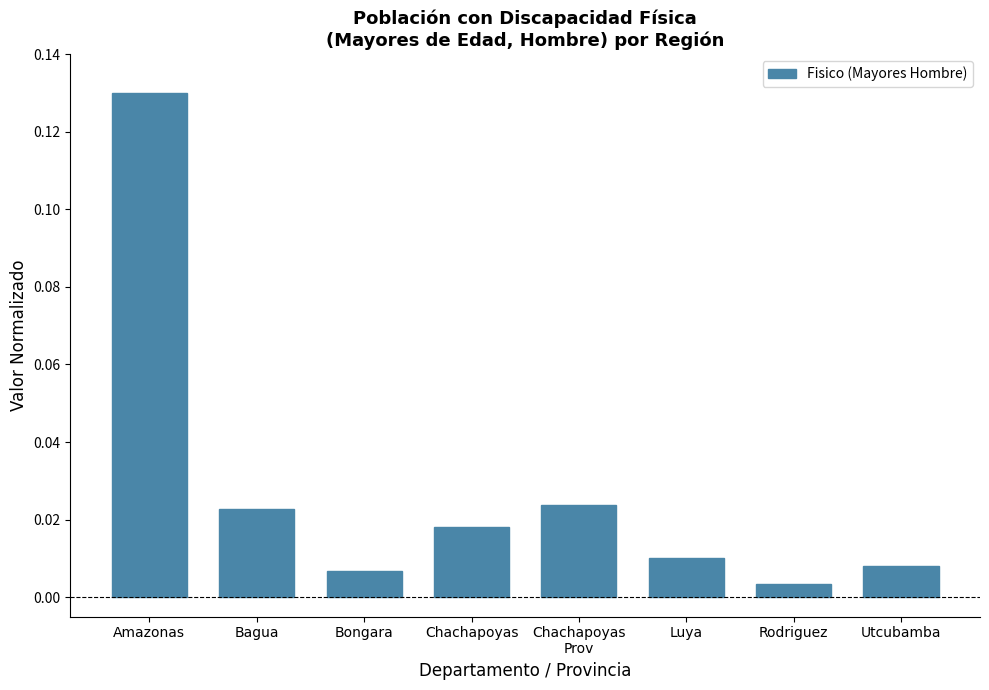

Which category has the highest value across all series?

Amazonas